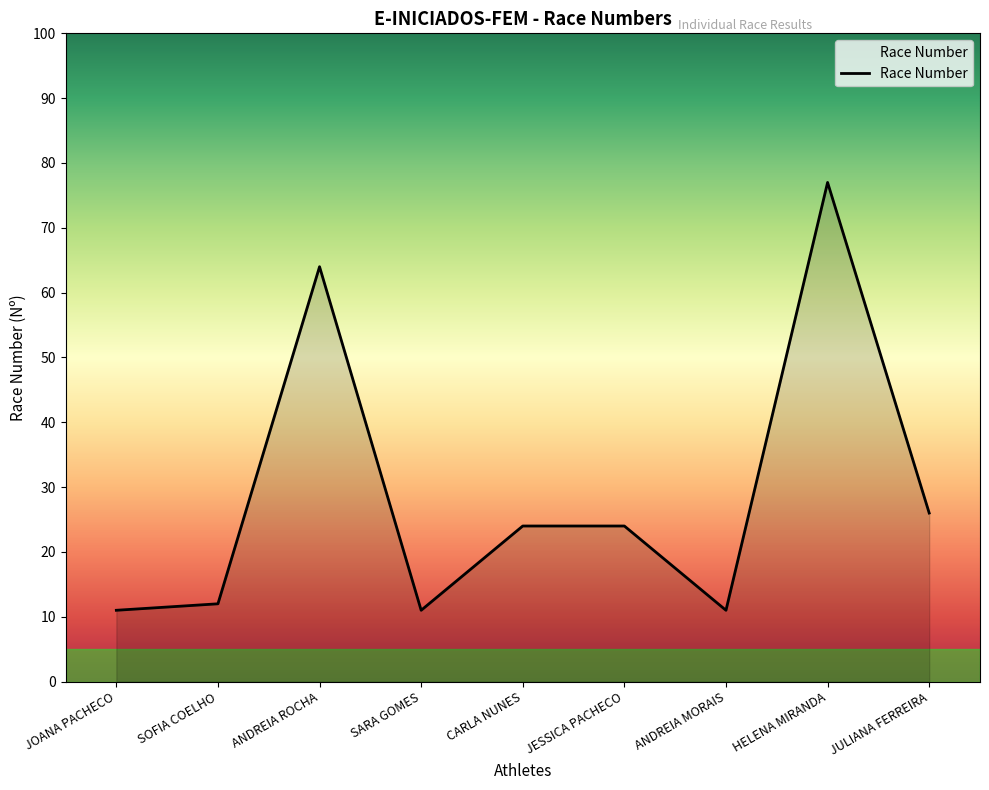

What is the difference between the maximum and minimum values?

66